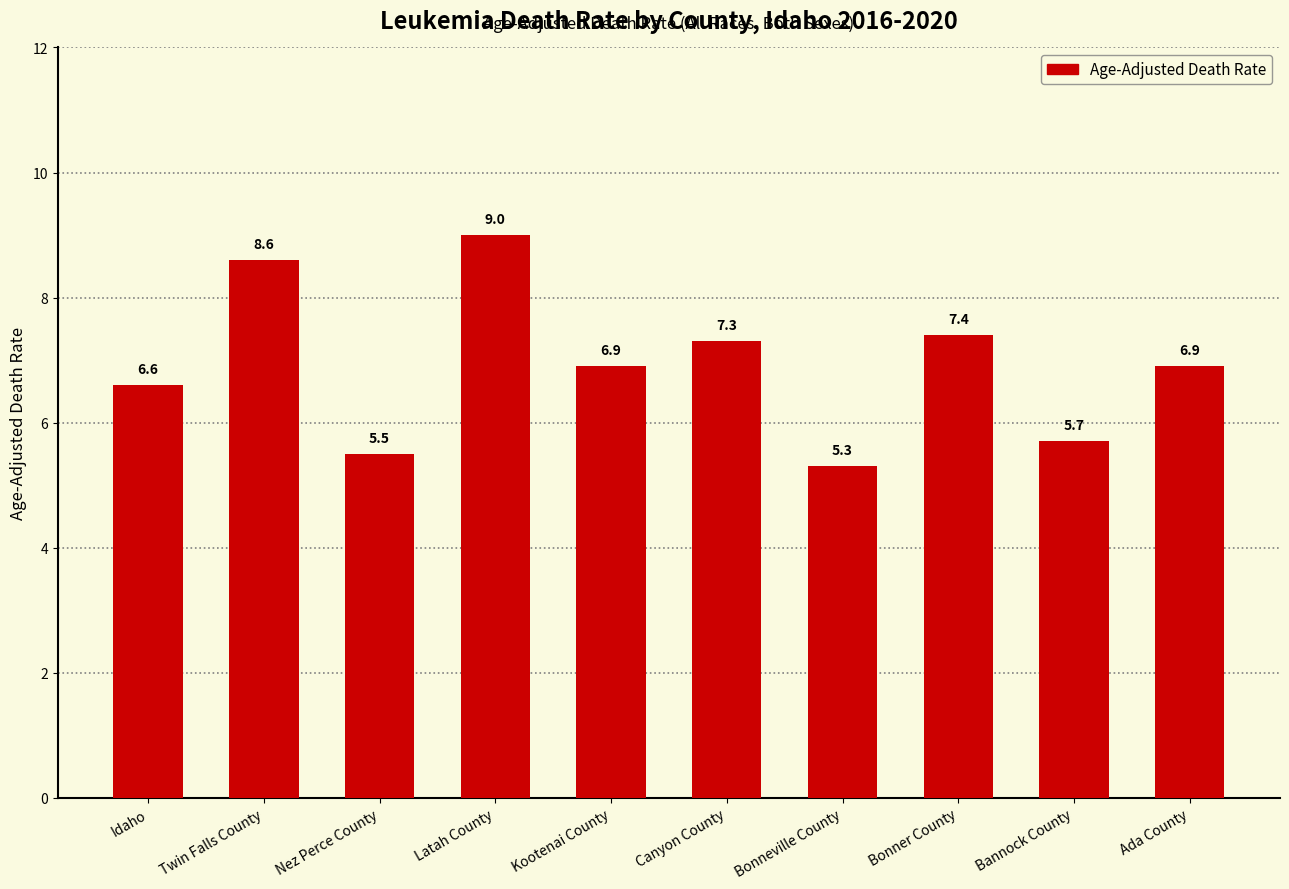

Reading left to right, transcribe all the data shown in this chart.

6.6	8.6	5.5	9.0	6.9	7.3	5.3	7.4	5.7	6.9